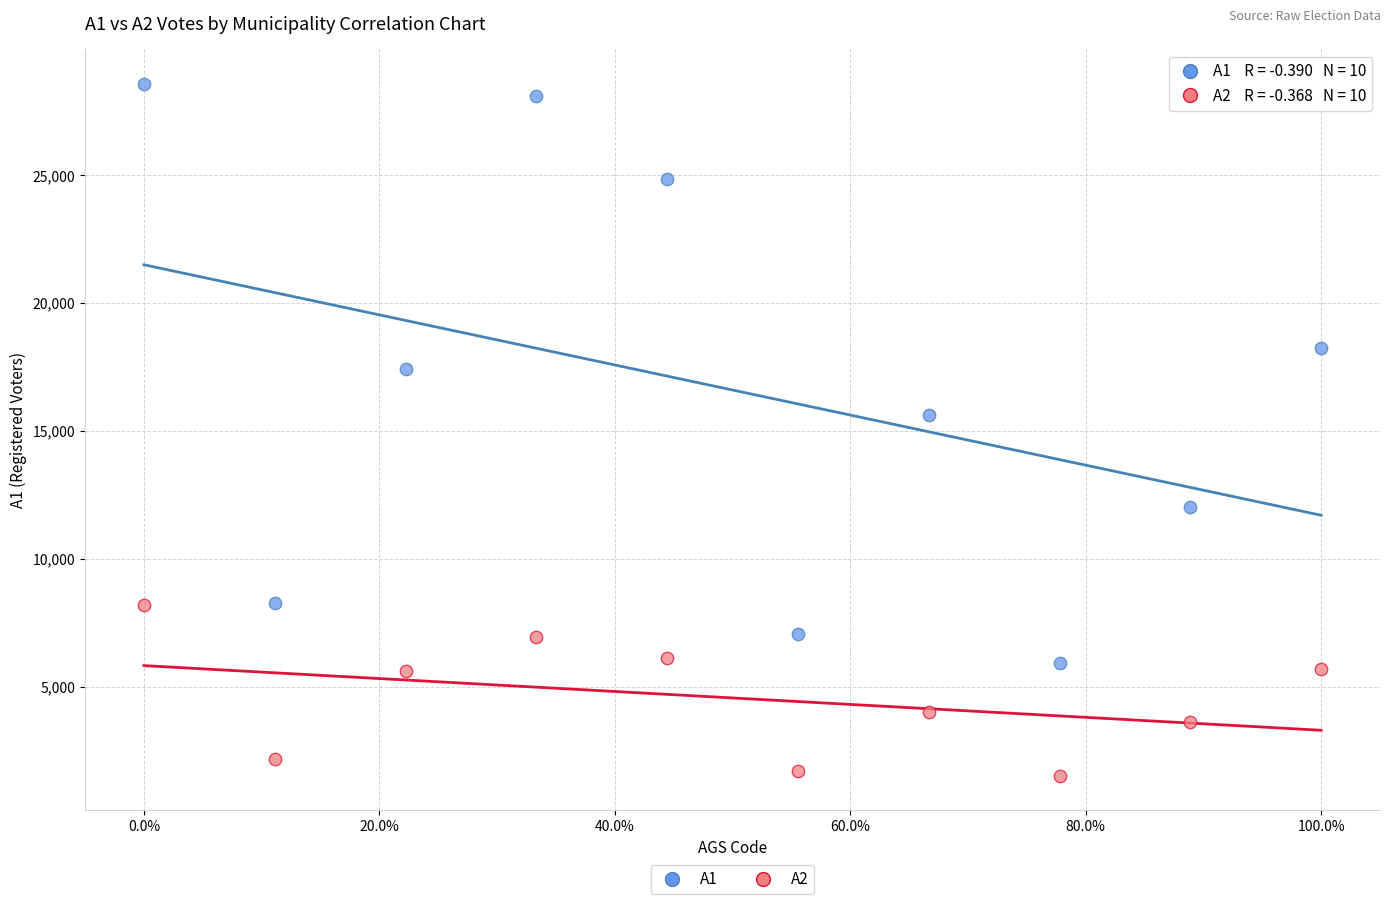

Which series reaches the maximum Y coordinate?

A1